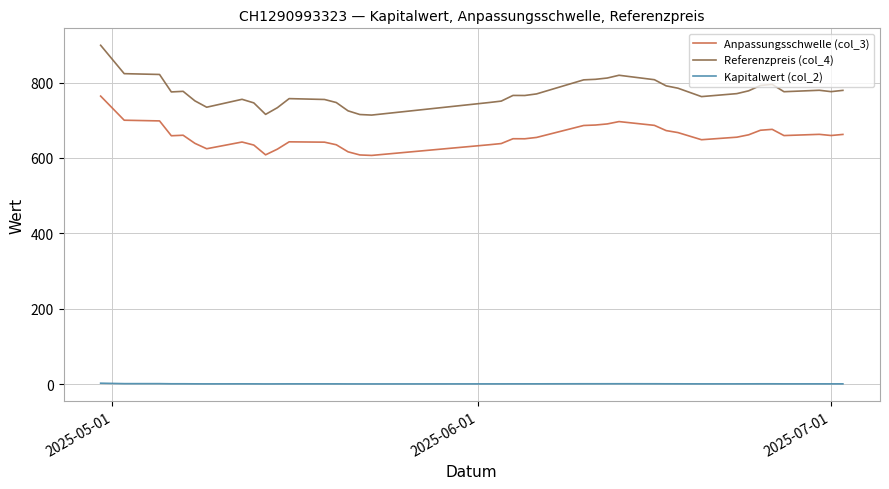

List the series in order of their overall mean, highest first.

Referenzpreis (col_4), Anpassungsschwelle (col_3), Kapitalwert (col_2)